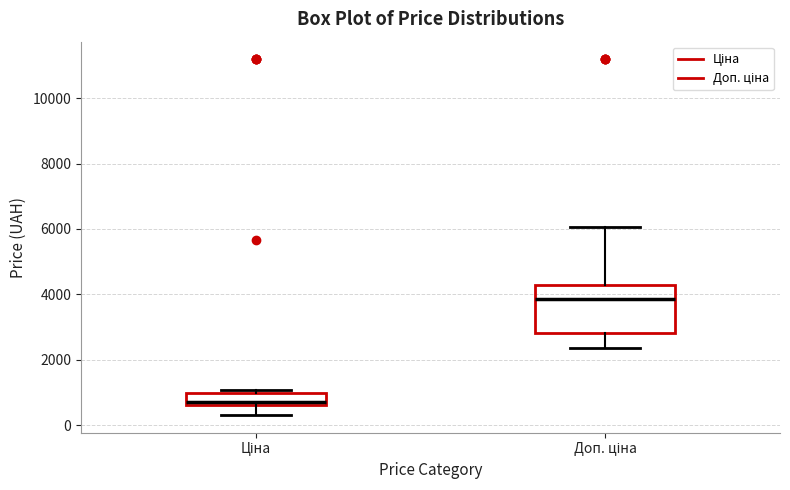

Where does the lower whisker of the box for Доп. ціна end on the y-axis? The values are not printed on the chart, so give them approximately, as read against the axis.

2400